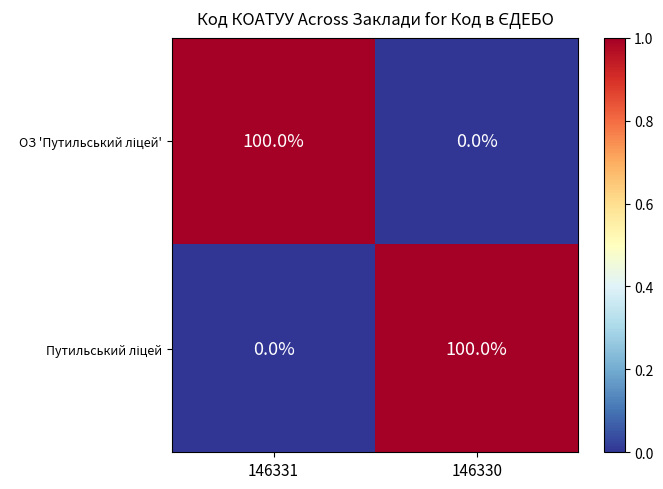

Count the number of categories in the chart.

2